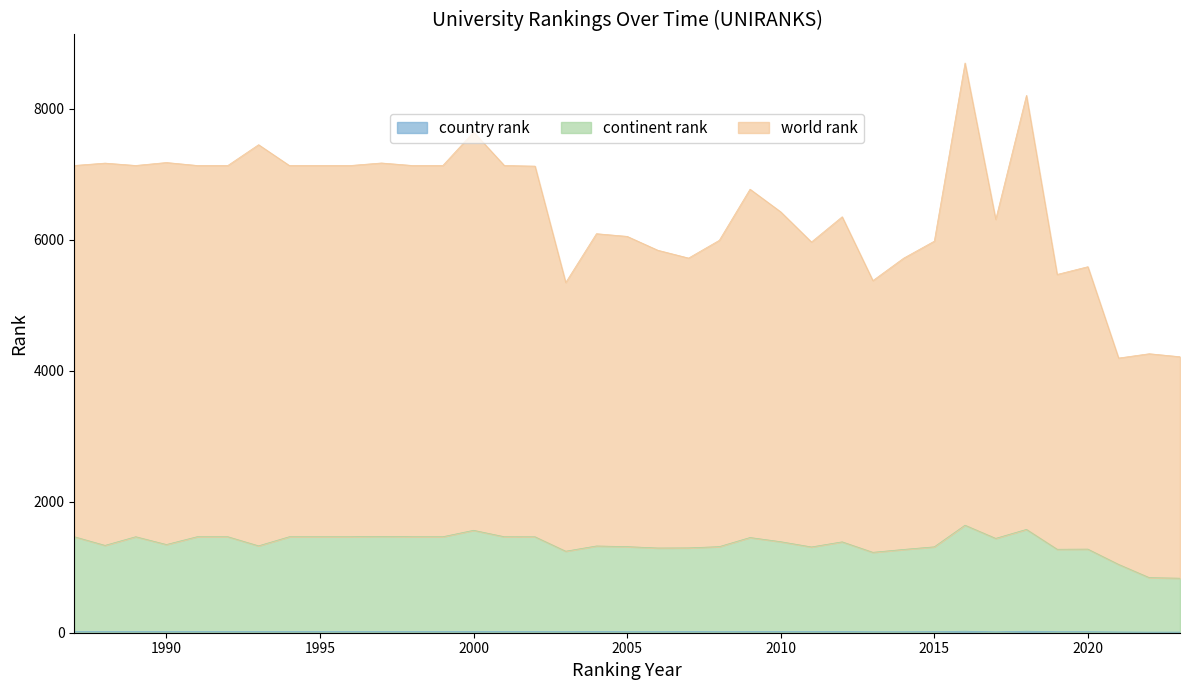

List the series in order of their overall mean, highest first.

world rank, continent rank, country rank